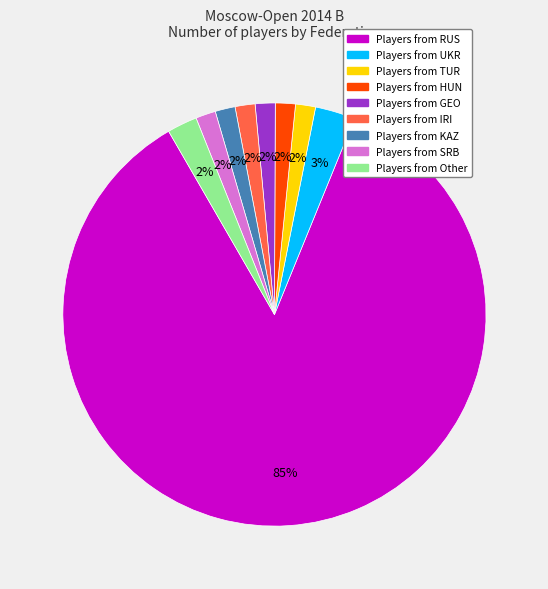

Does any single category account for the majority?

Yes